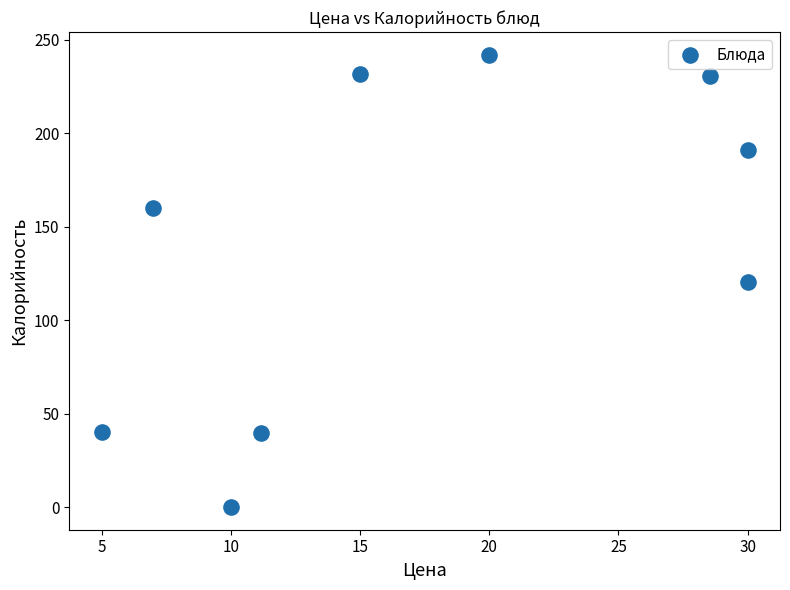

What is the average Y value?

139.5